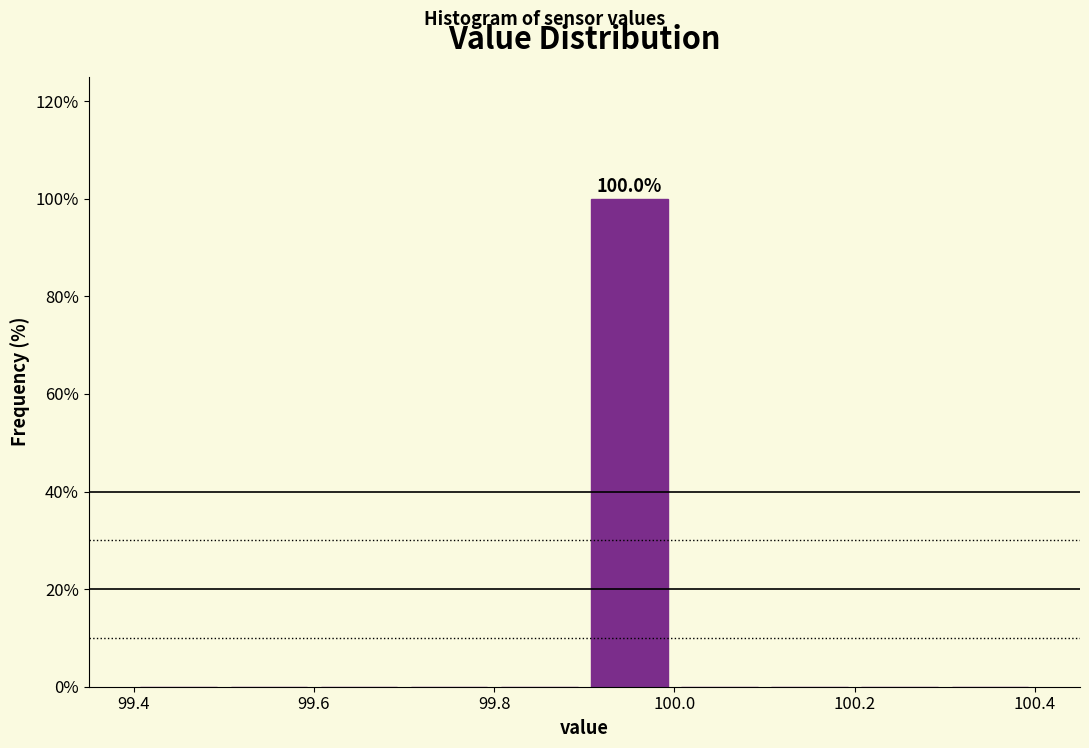

Over which range of the x-axis is the bar tallest?

99.9 to 100.0